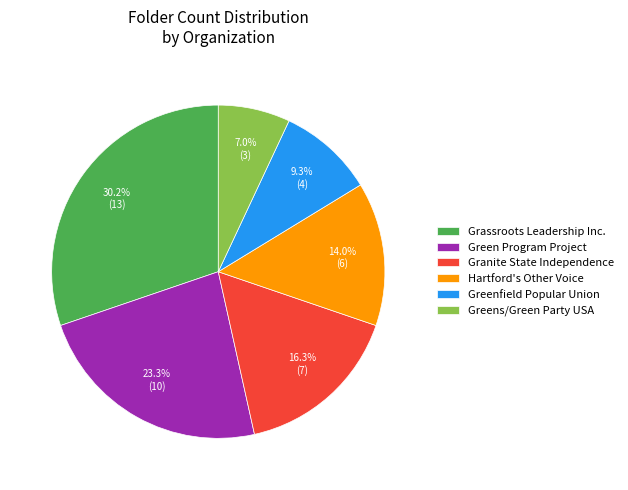

What is the ratio of the value at Greenfield Popular Union to the value at Granite State Independence?

0.6